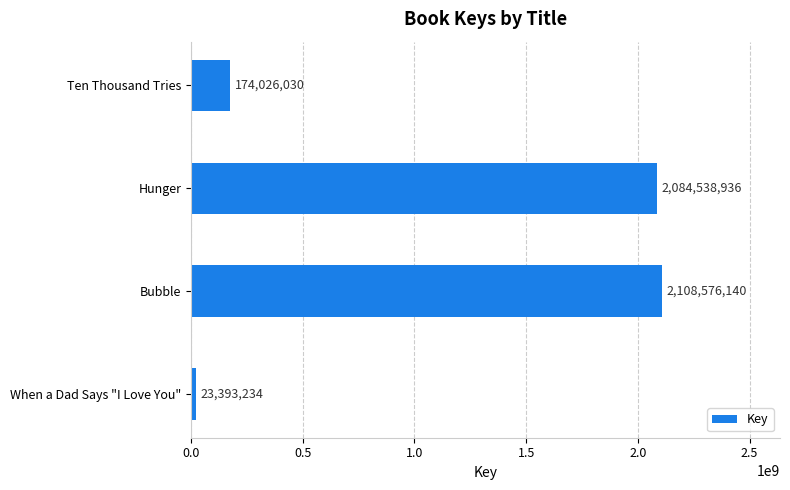

What is the label of the 4th bar from the top?

When a Dad Says "I Love You"